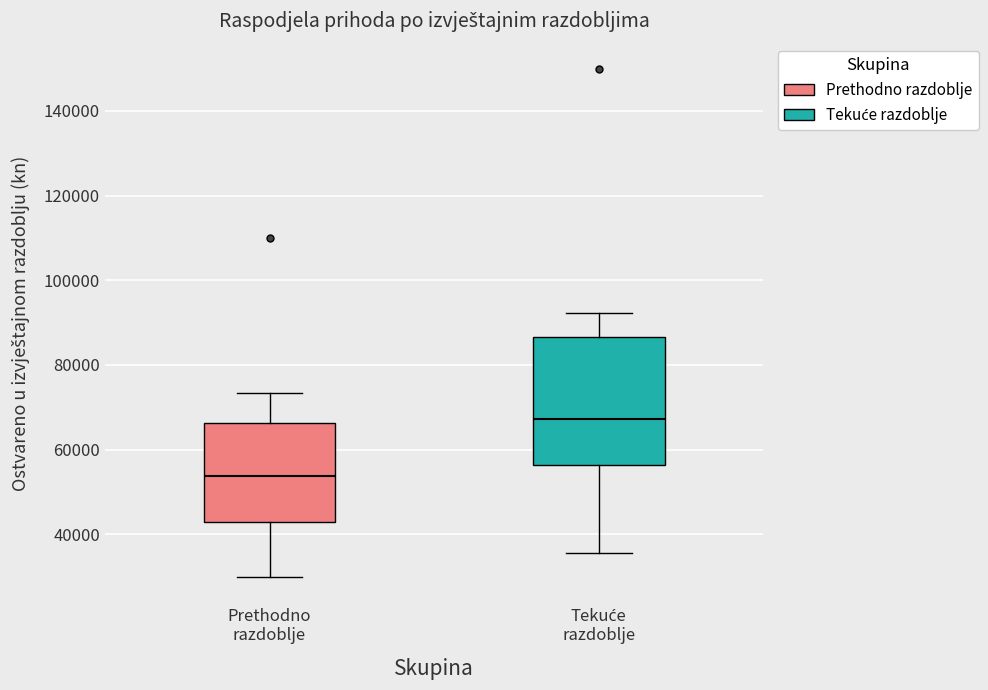

Comparing the boxes themselves (not the whiskers), which one is the tallest?

Tekuće razdoblje